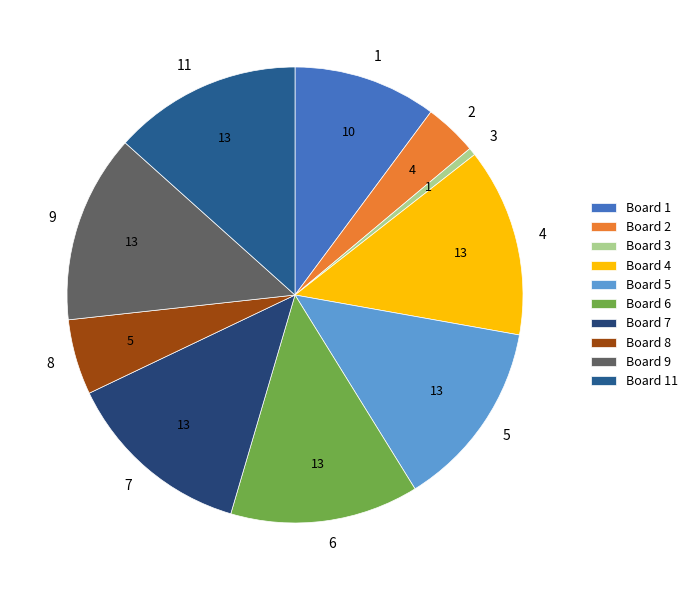

Between 3 and 6, which is larger?

6